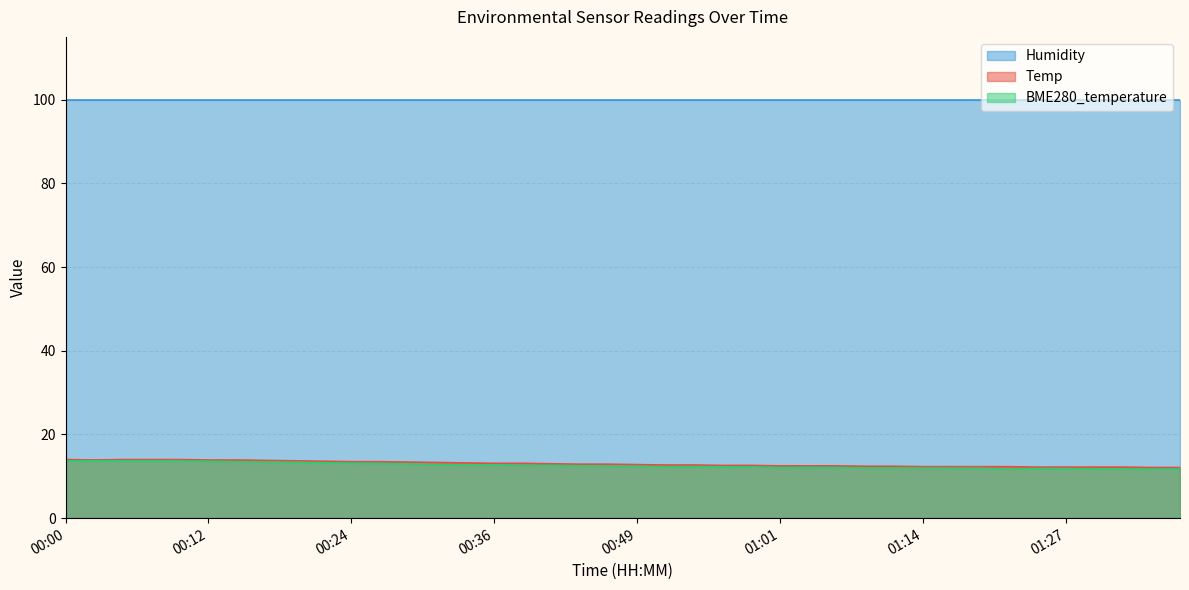

True or false: Temp and BME280_temperature intersect in this chart.

False